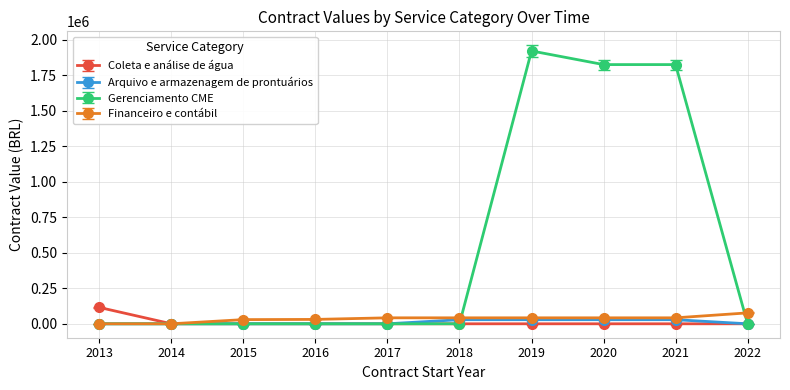

How many series are shown in this chart?

4